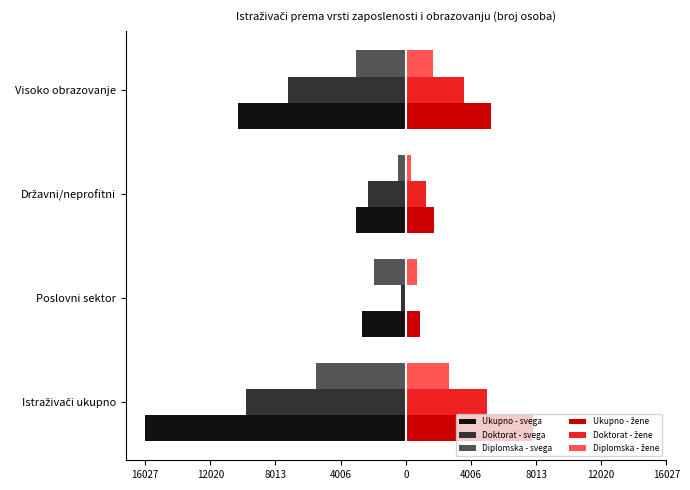

What is the value of the Doktorat - svega bar at the 2nd from the left?

-277